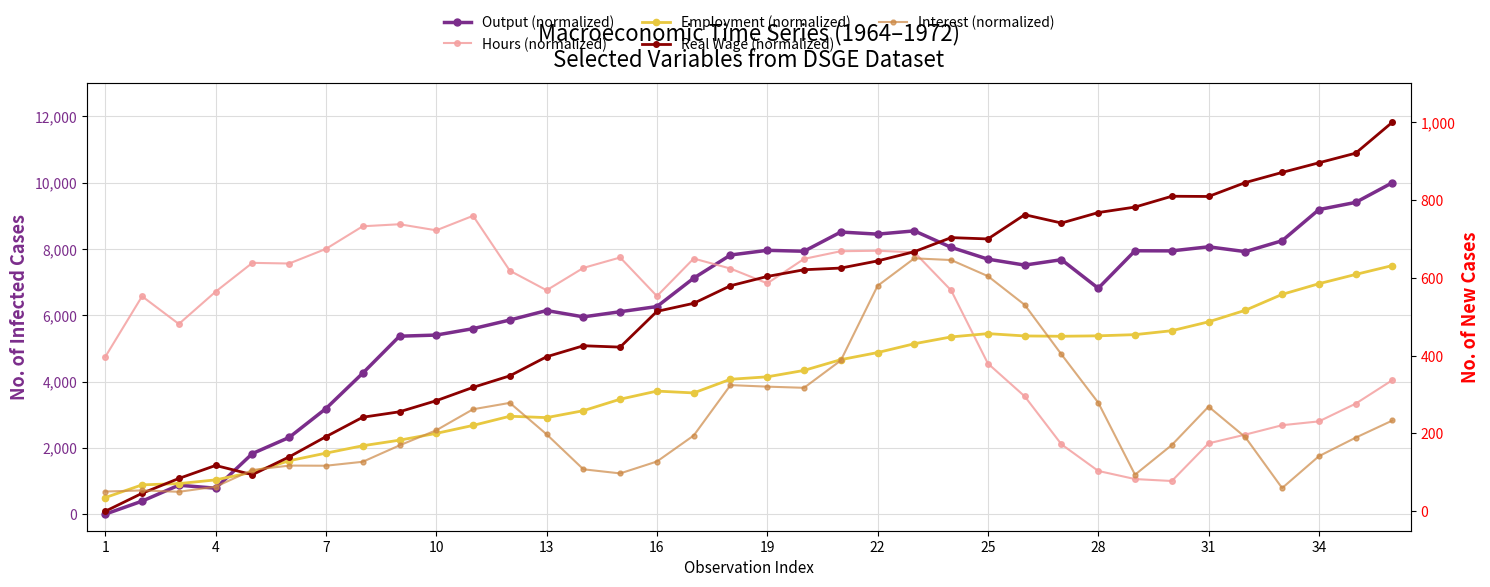

True or false: Interest (normalized) has more than 1 interior local peaks.

True